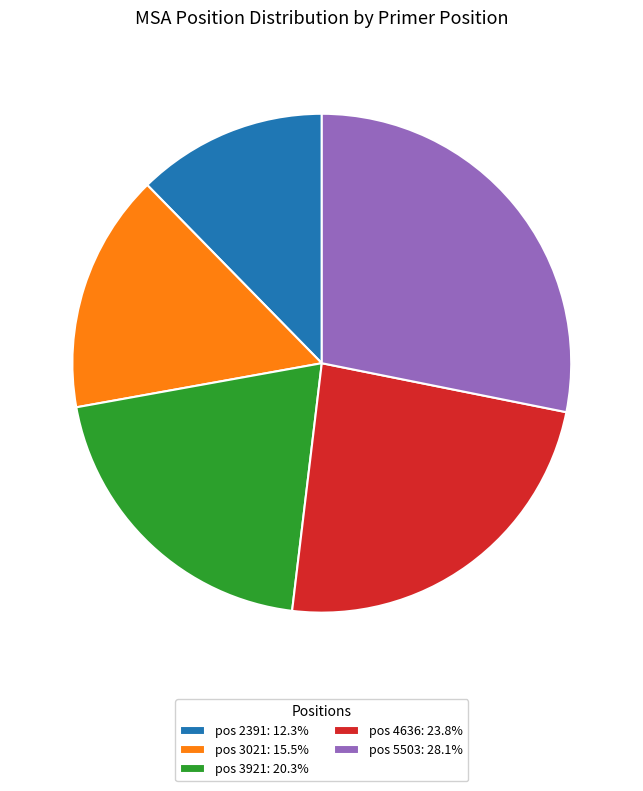

Approximately how many times larger is the value at pos 4636: 23.8% compared to pos 5503: 28.1%?

0.8